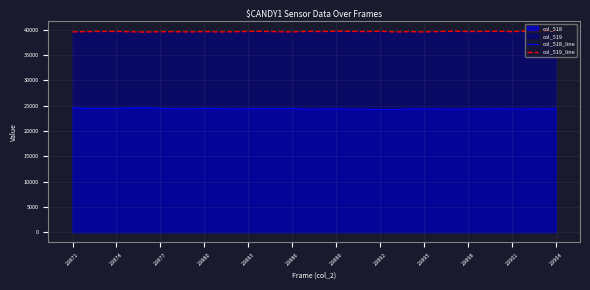

True or false: col_518_line has a value of 6273 at 16.

False